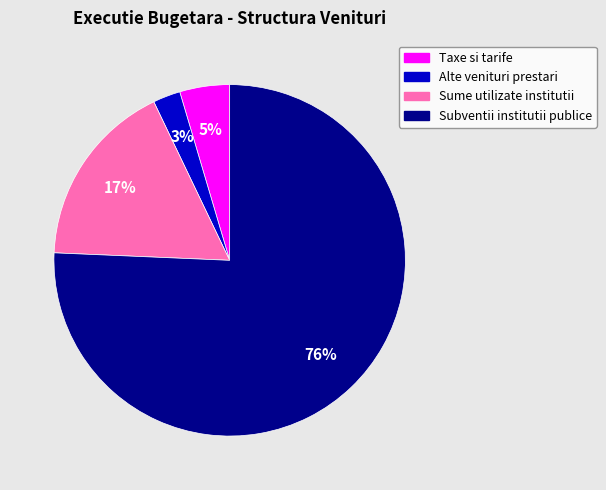

Which has a higher value, Subventii institutii publice or Sume utilizate institutii?

Subventii institutii publice